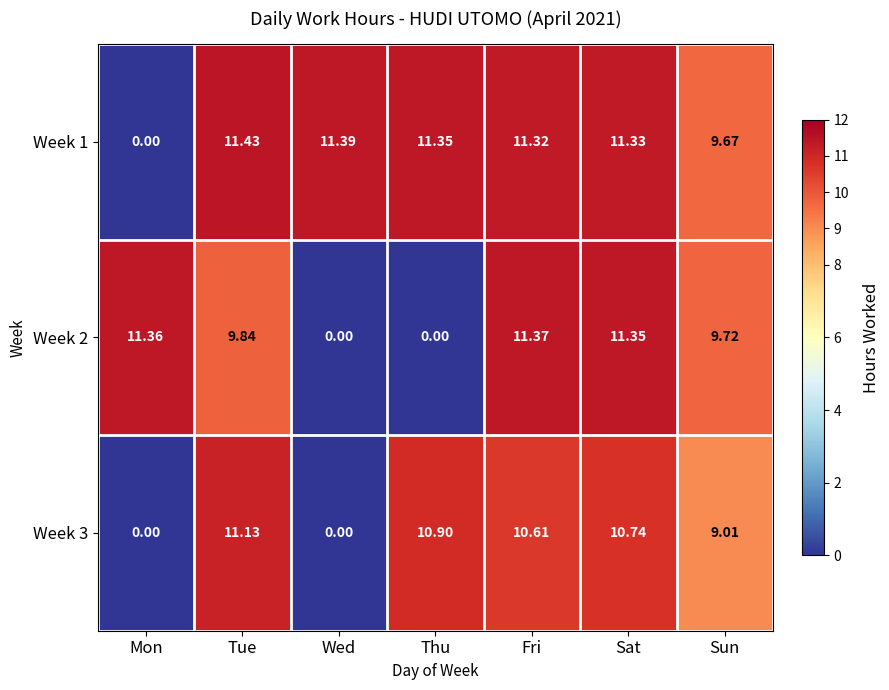

Count the number of categories in the chart.

7